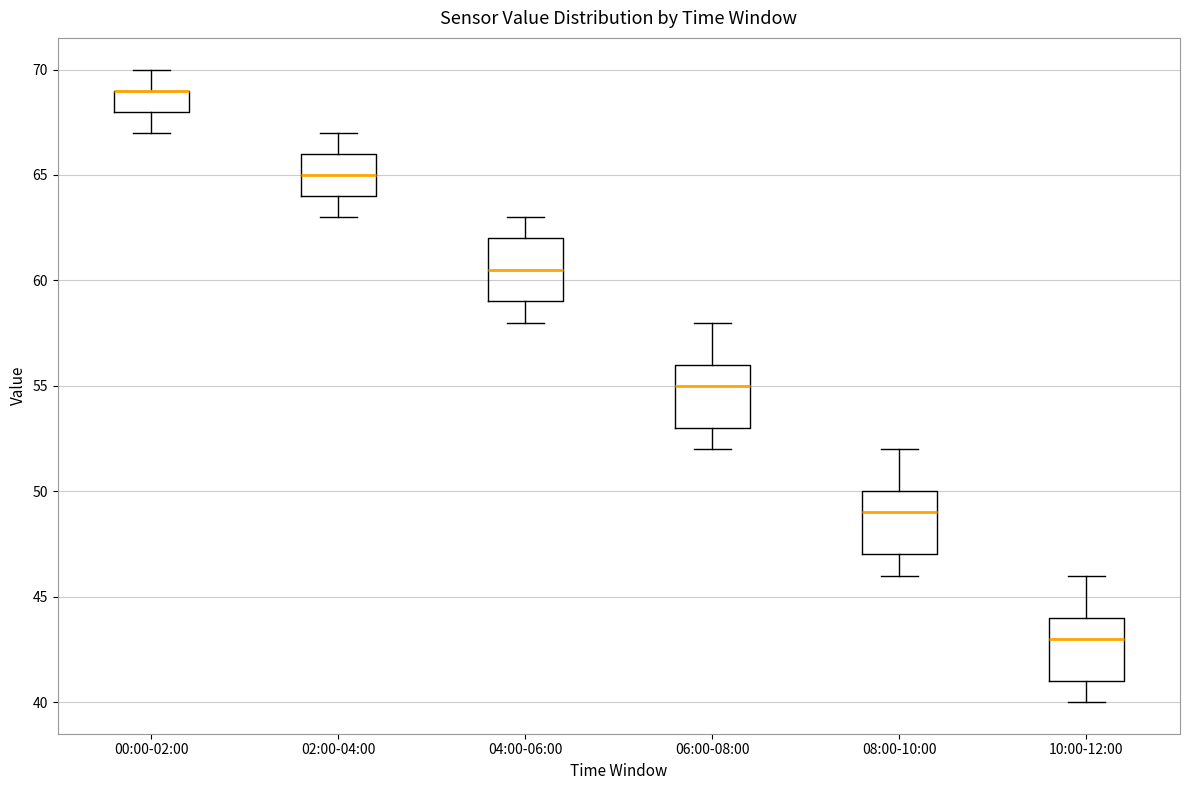

Reading left to right, transcribe this box plot: for each box, give where its median line is, the range the box spans, and where its two whiskers end, as read against the y-axis. The values are not printed on the chart, so give them approximately, as read against the axis.

00:00-02:00: median 69.0 (drawn on the box's upper edge), box 68.0 to 69.0, whiskers 67.0 to 70.0
02:00-04:00: median 65.0, box 64.0 to 66.0, whiskers 63.0 to 67.0
04:00-06:00: median 60.5, box 59.0 to 62.0, whiskers 58.0 to 63.0
06:00-08:00: median 55.0, box 53.0 to 56.0, whiskers 52.0 to 58.0
08:00-10:00: median 49.0, box 47.0 to 50.0, whiskers 46.0 to 52.0
10:00-12:00: median 43.0, box 41.0 to 44.0, whiskers 40.0 to 46.0